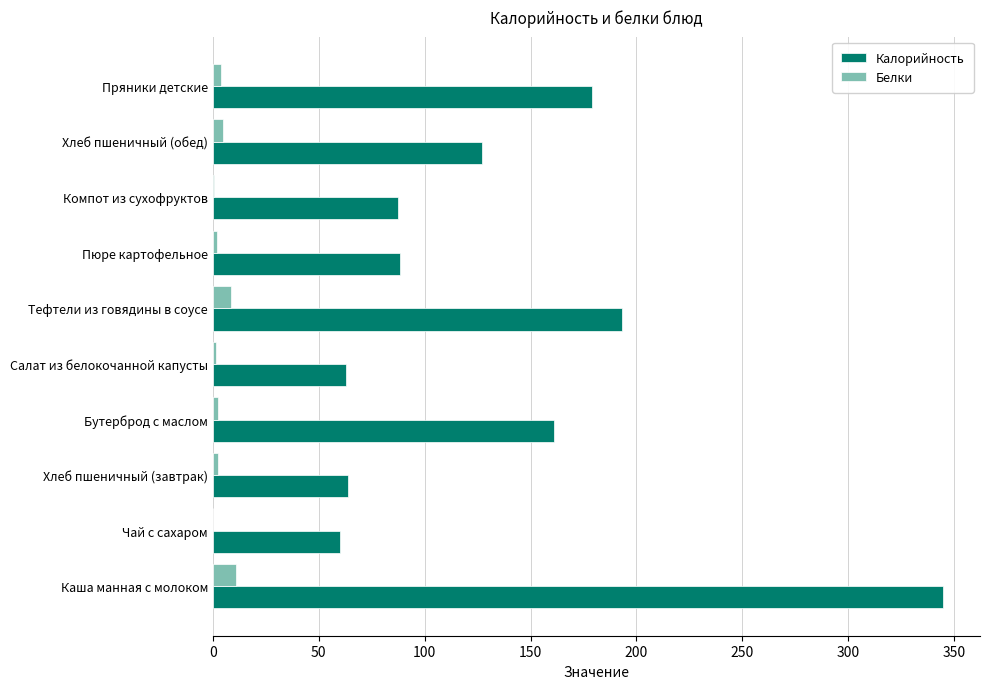

What is the greatest value displayed?

345.0